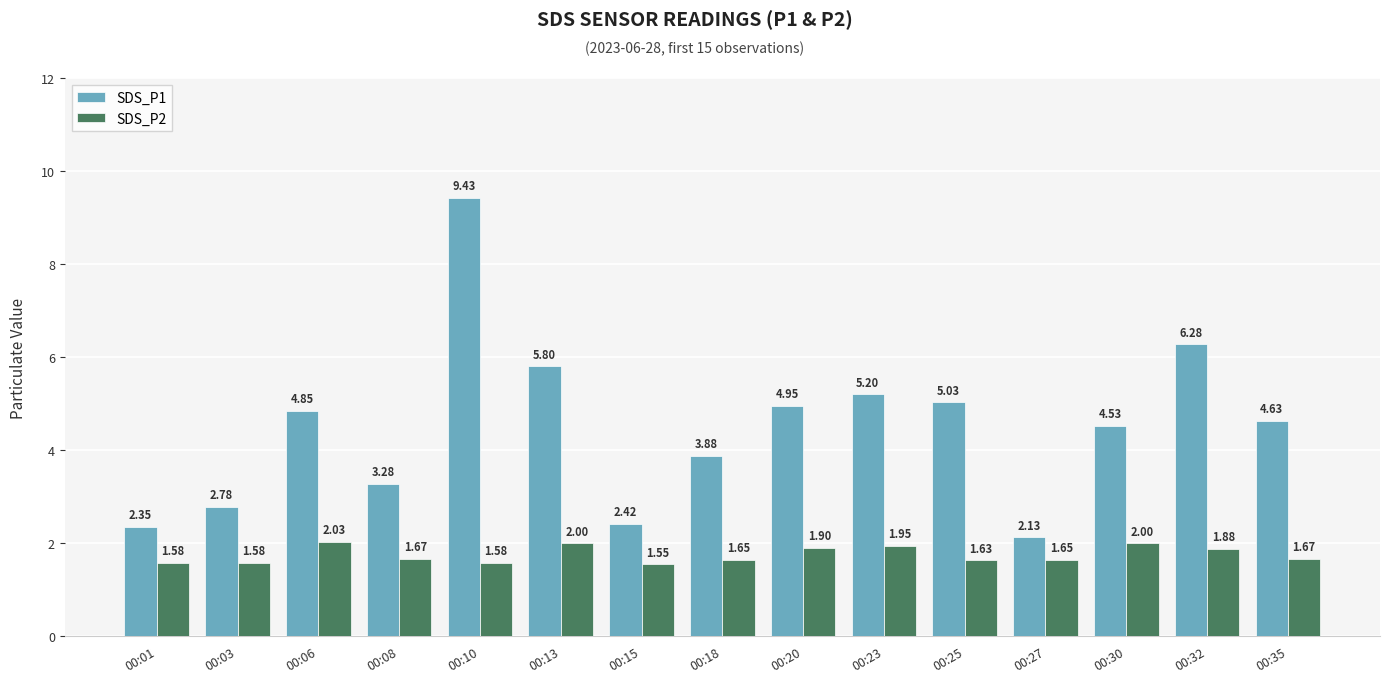

How many bars are there in total?

30